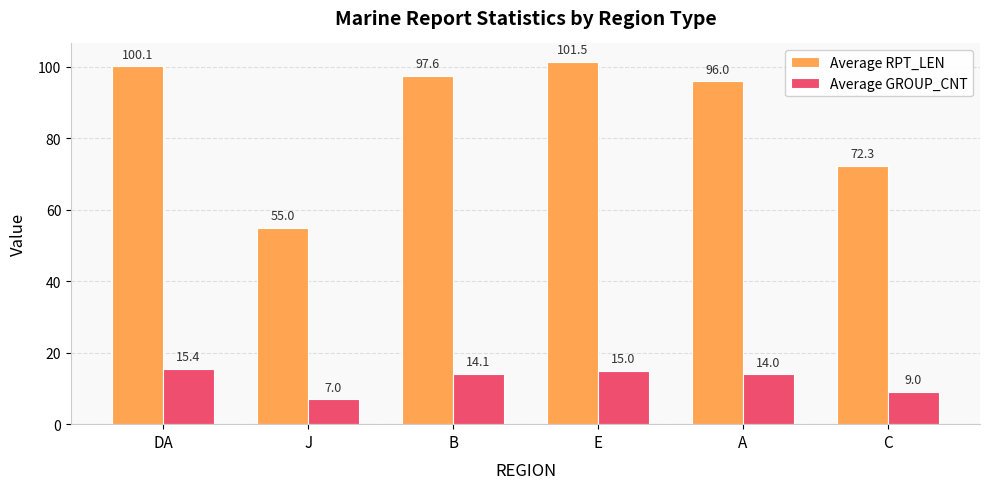

Reading left to right, what are all the values shown in this chart?

Average RPT_LEN: 100.1	55.0	97.6	101.5	96.0	72.3
Average GROUP_CNT: 15.4	7.0	14.1	15.0	14.0	9.0